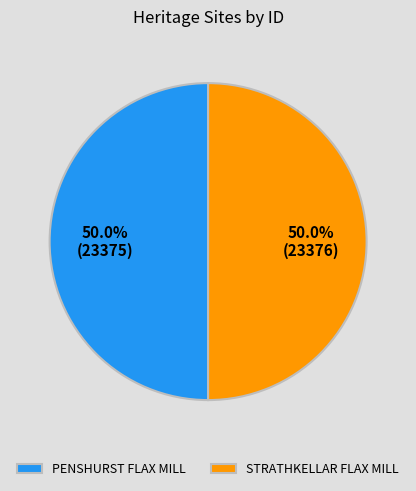

Approximately how many times larger is the value at STRATHKELLAR FLAX MILL compared to PENSHURST FLAX MILL?

1.0